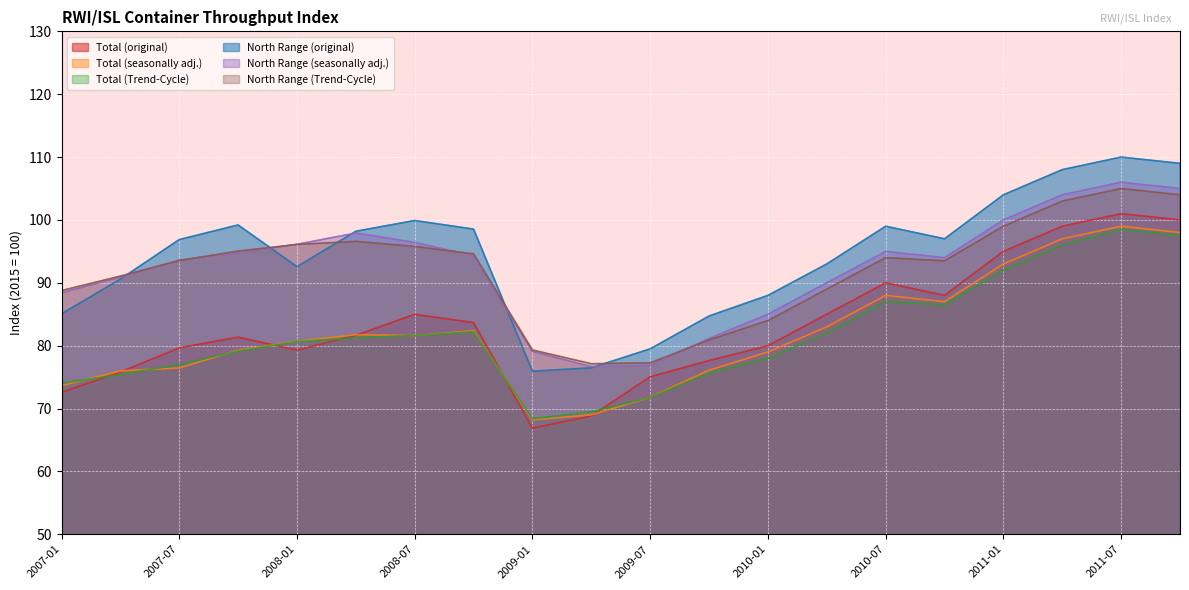

Which series ends up on top after the final intersection of North Range (seasonally adj.) and North Range (Trend-Cycle)?

North Range (seasonally adj.)